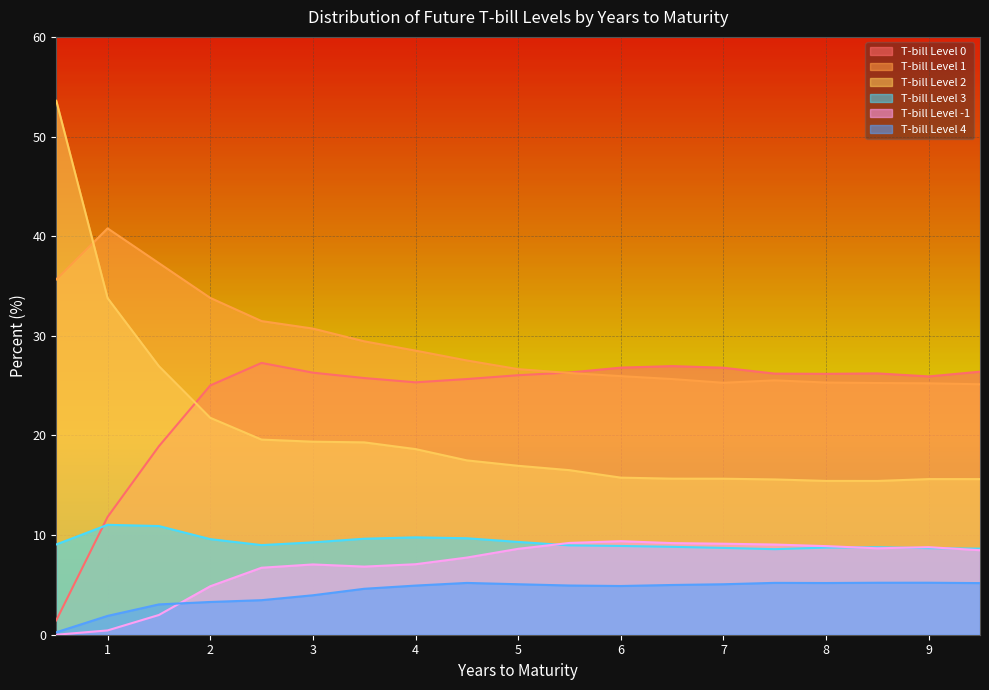

Reading right to left, extract all data points from this chart.

T-bill Level 0: 26.4	25.9	26.2	26.2	26.2	26.8	27.0	26.8	26.3	26.0	25.7	25.3	25.8	26.3	27.3	25.0	18.9	11.8	1.4
T-bill Level 1: 25.1	25.2	25.3	25.3	25.5	25.3	25.7	26.0	26.3	26.7	27.5	28.5	29.4	30.7	31.5	33.8	37.3	40.8	35.7
T-bill Level 2: 15.6	15.6	15.4	15.4	15.6	15.7	15.7	15.8	16.5	17.0	17.5	18.6	19.3	19.4	19.6	21.8	27.0	33.8	53.6
T-bill Level 3: 8.6	8.7	8.8	8.7	8.6	8.7	8.8	8.9	9.0	9.3	9.7	9.8	9.6	9.3	9.0	9.6	10.9	11.0	9.1
T-bill Level -1: 8.5	8.8	8.7	8.9	9.1	9.1	9.2	9.4	9.2	8.6	7.7	7.1	6.8	7.1	6.7	4.9	2.0	0.4	0.0
T-bill Level 4: 5.2	5.2	5.2	5.2	5.2	5.1	5.0	4.9	4.9	5.1	5.2	4.9	4.6	4.0	3.5	3.3	3.0	1.9	0.2